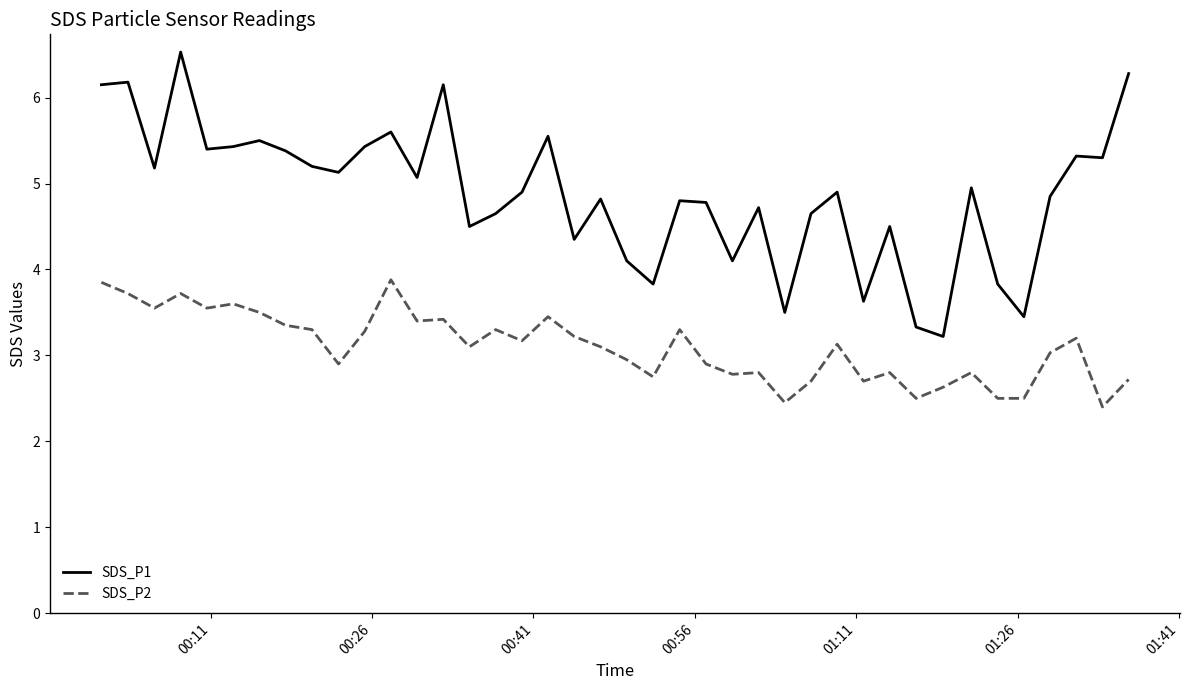

Which series has the largest range (max minus min)?

SDS_P1